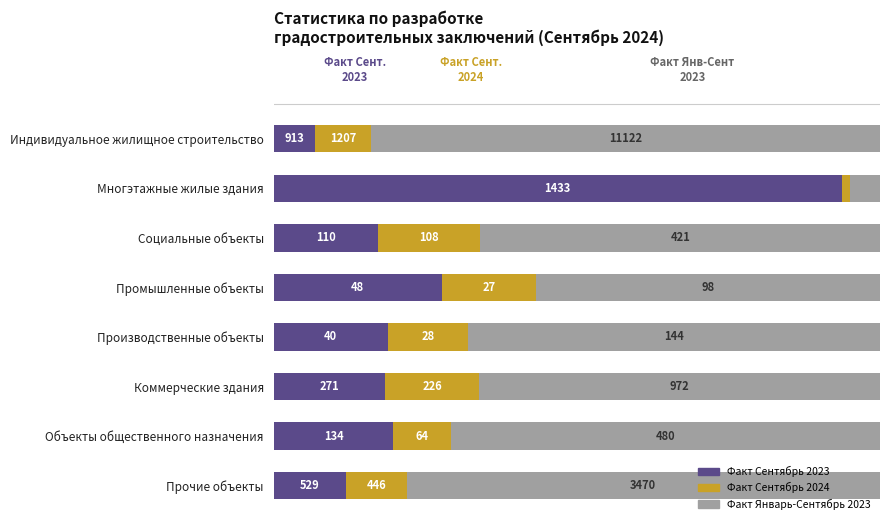

What are all the series names shown in the legend?

Факт Сентябрь 2023, Факт Сентябрь 2024, Факт Январь-Сентябрь 2023